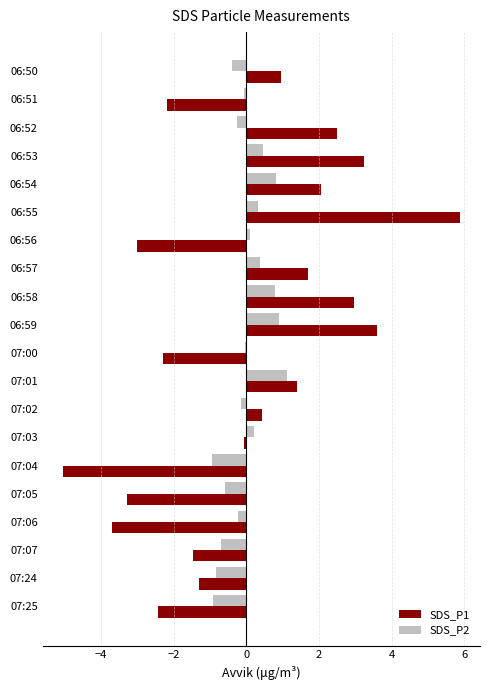

Which series changed the most between 07:07 and 07:25?

SDS_P1